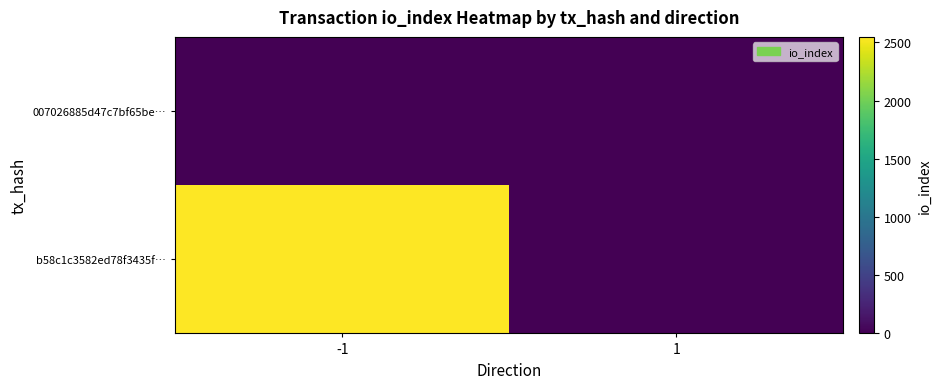

At -1, list the series in order from largest to smallest.

b58c1c3582ed78f3435f…, 007026885d47c7bf65be…